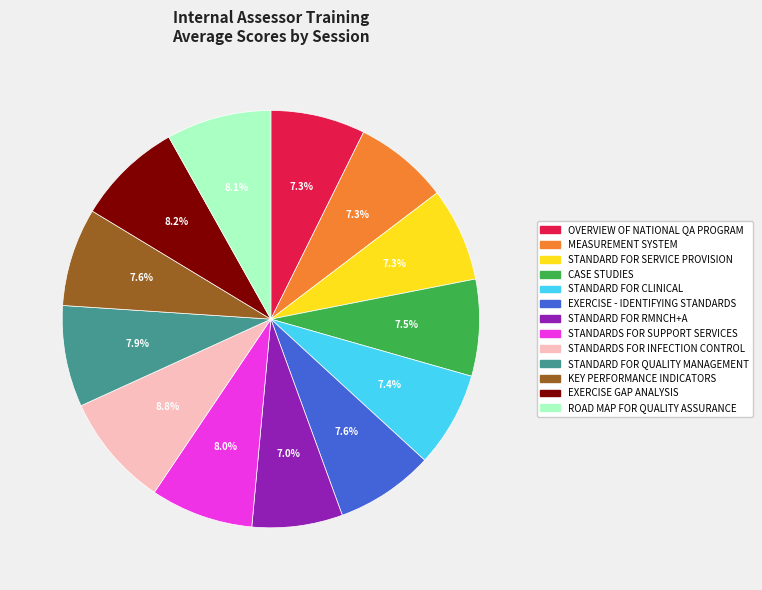

Combined, do STANDARDS FOR SUPPORT SERVICES and KEY PERFORMANCE INDICATORS account for over 50%?

No